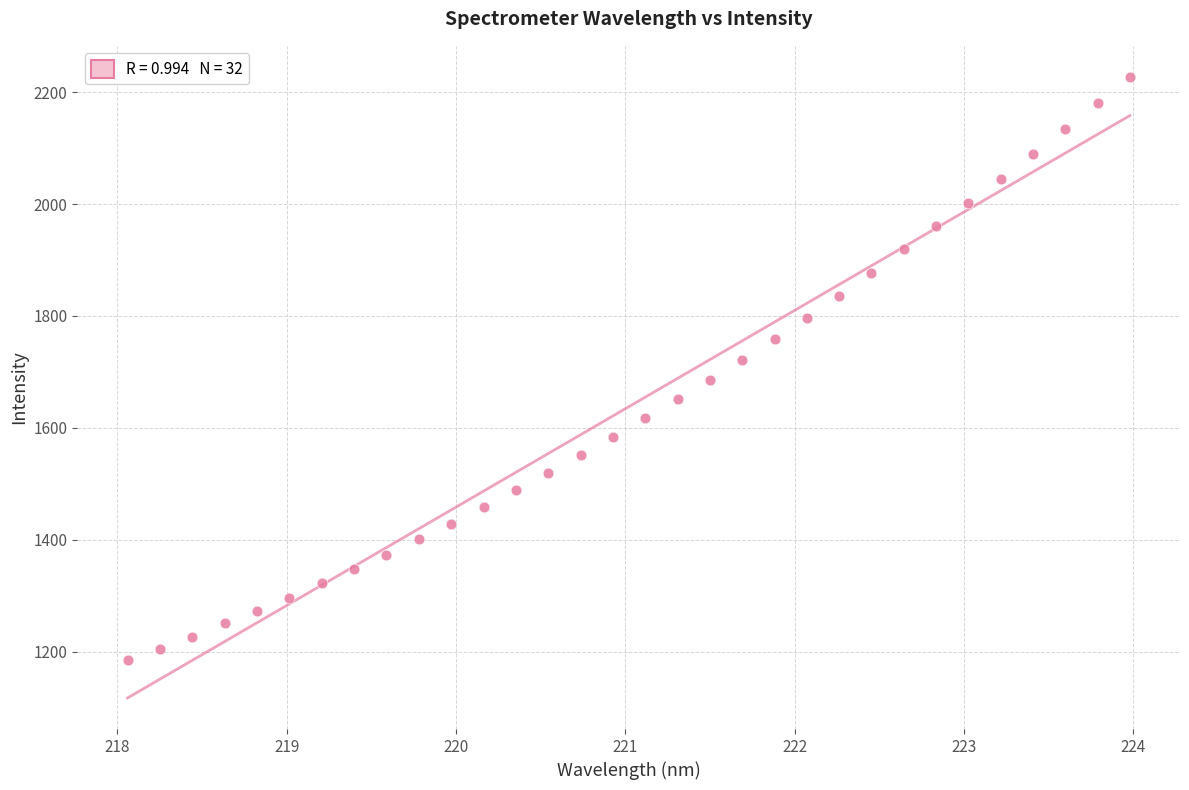

What is the range of X values (max minus min)?

5.9